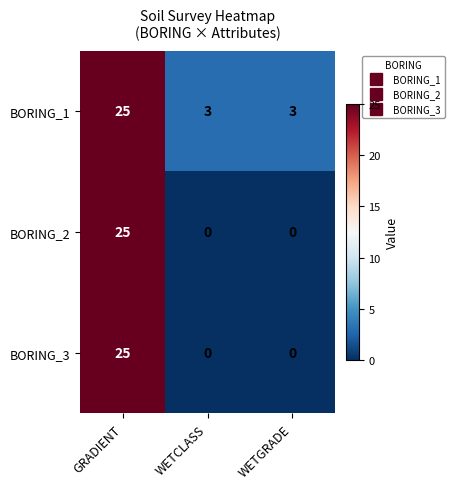

What is the sum of all BORING_1 values?

31